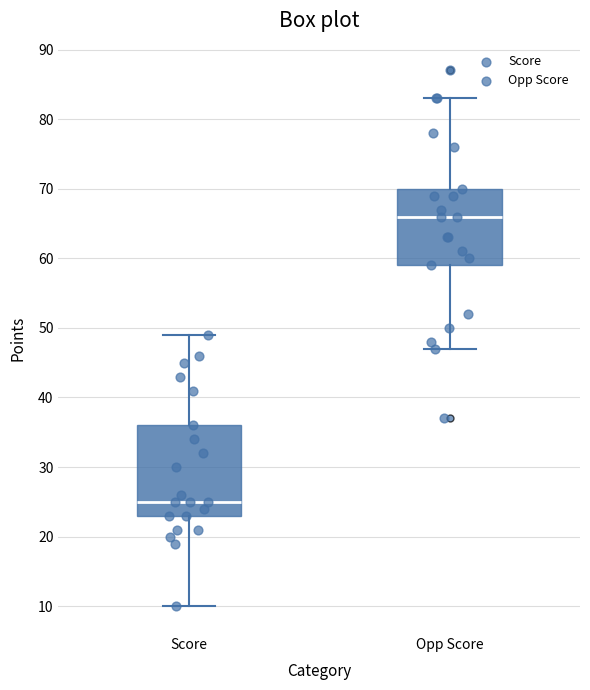

Reading left to right, transcribe this box plot: for each box, give where its median line is, the range the box spans, and where its two whiskers end, as read against the y-axis. The values are not printed on the chart, so give them approximately, as read against the axis.

Score: median 25, box 23 to 36, whiskers 10 to 49
Opp Score: median 66, box 59 to 70, whiskers 47 to 83